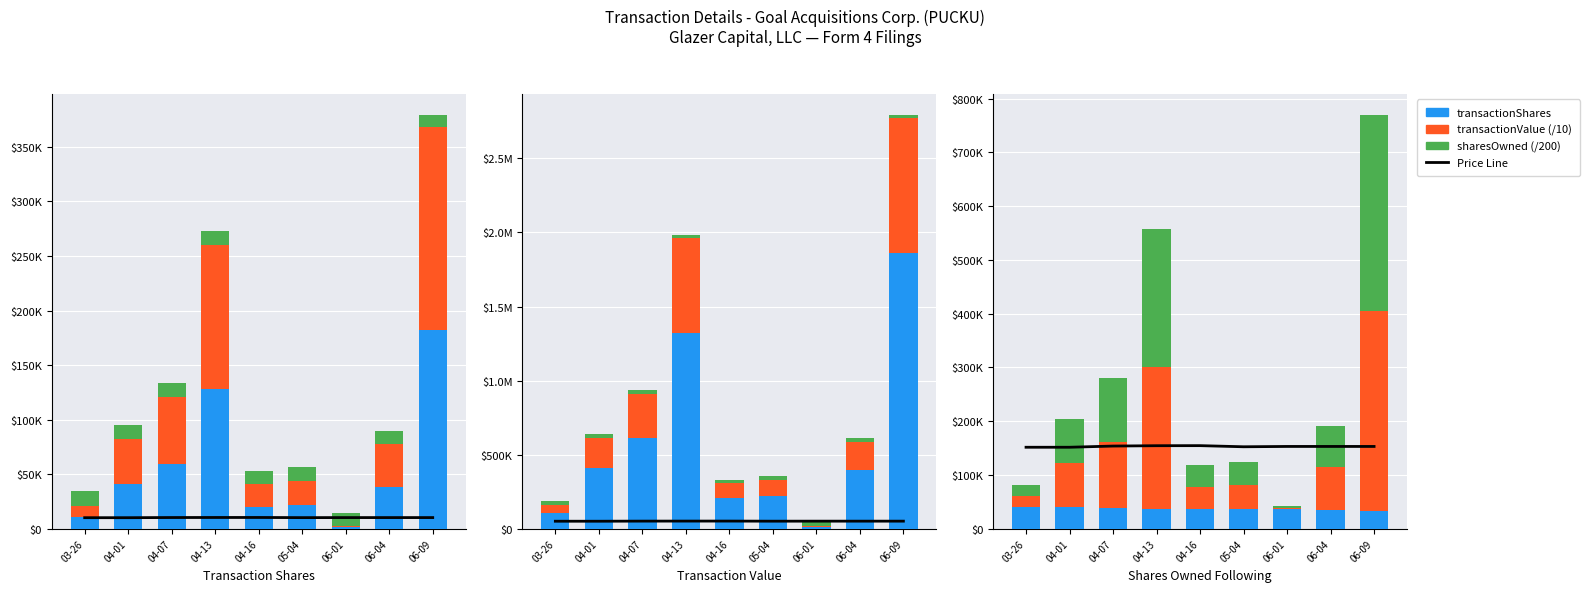

What is the spread (max minus min) of values at 04-13?

226966.6